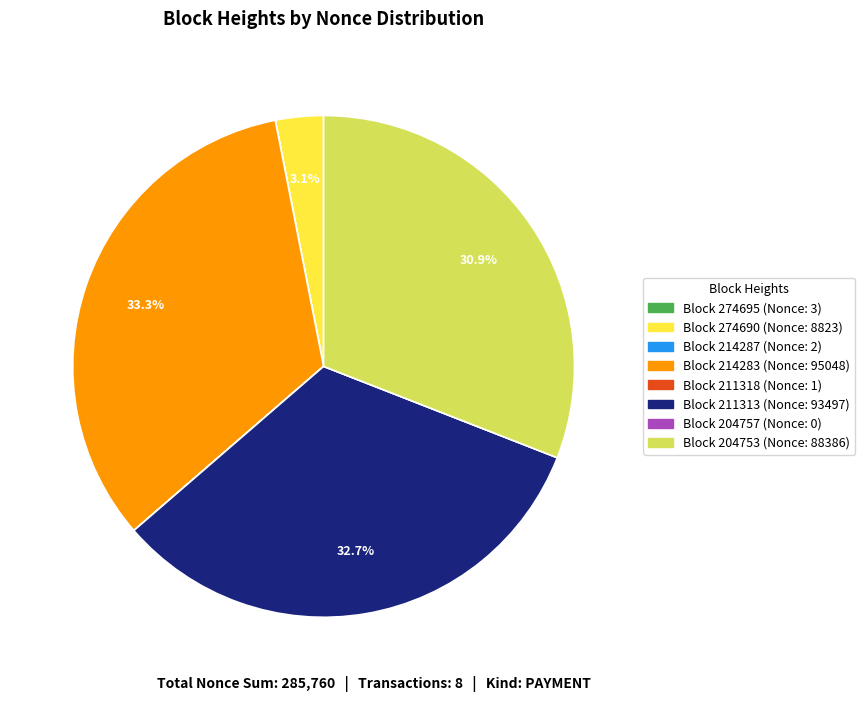

Does any single category account for the majority?

No